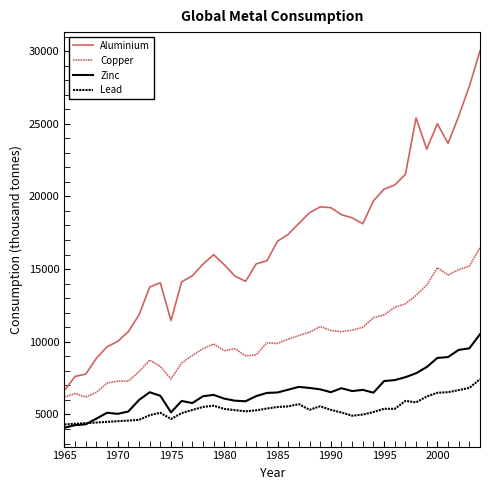

At how many categories does at least one series exceed 29842?

1